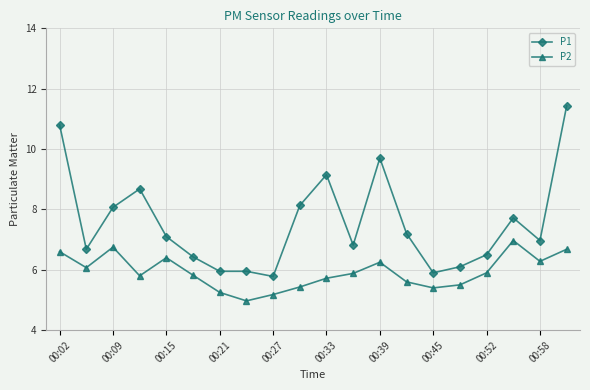

What is the value of the P2 point at the 19th from the left?

6.3